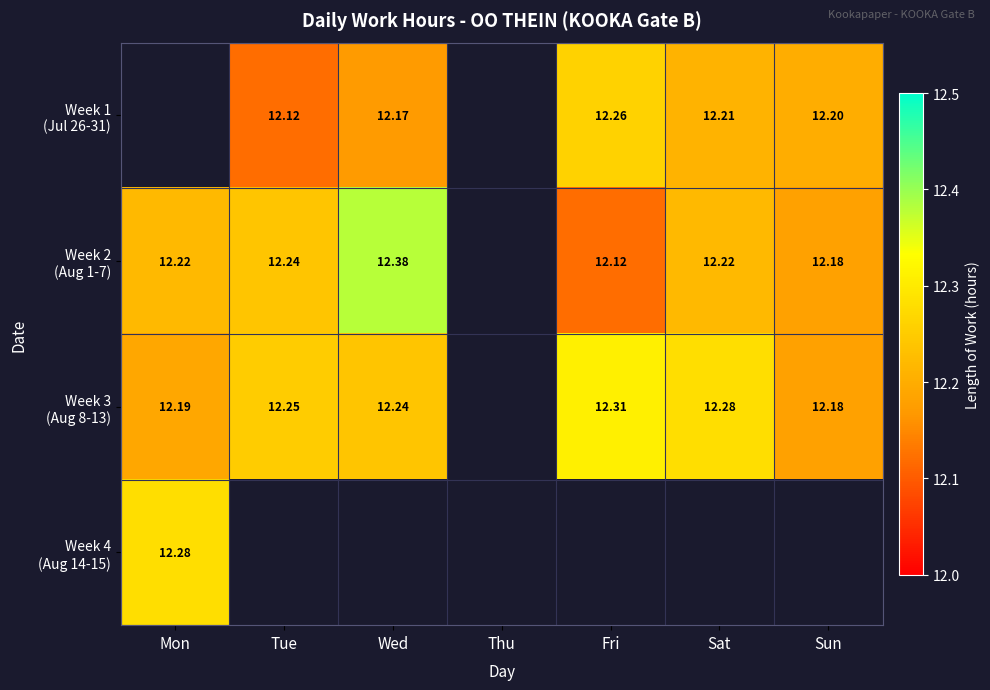

What is the highest value of the Week 4 (Aug 14-15) series?

12.3